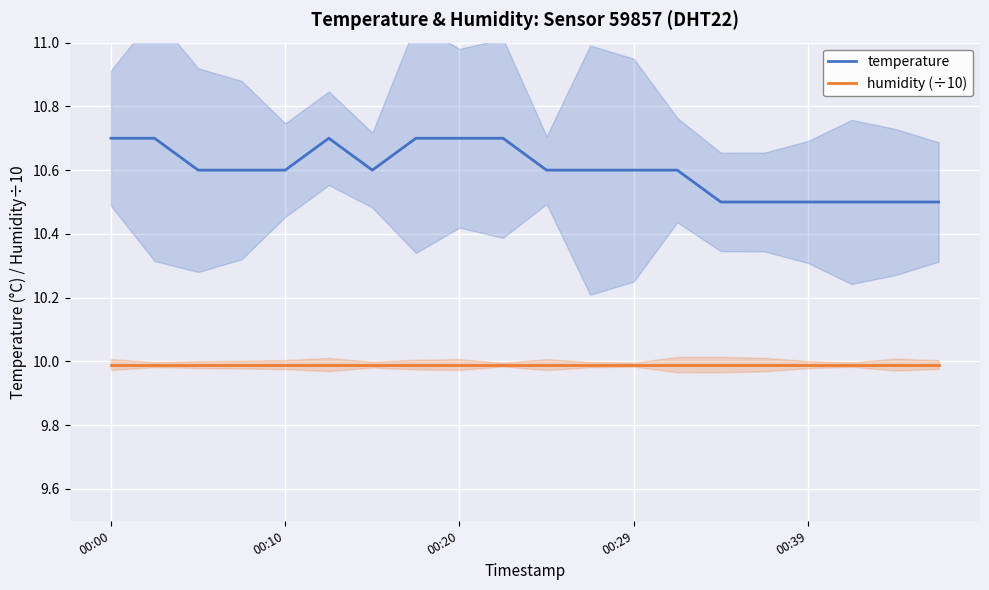

True or false: temperature and humidity (÷10) cross at least once.

False